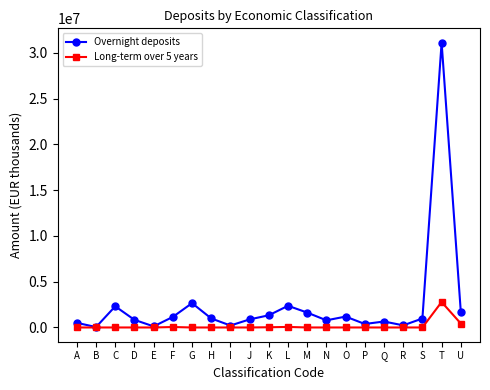

At A, list the series in order from smallest to largest.

Long-term over 5 years, Overnight deposits